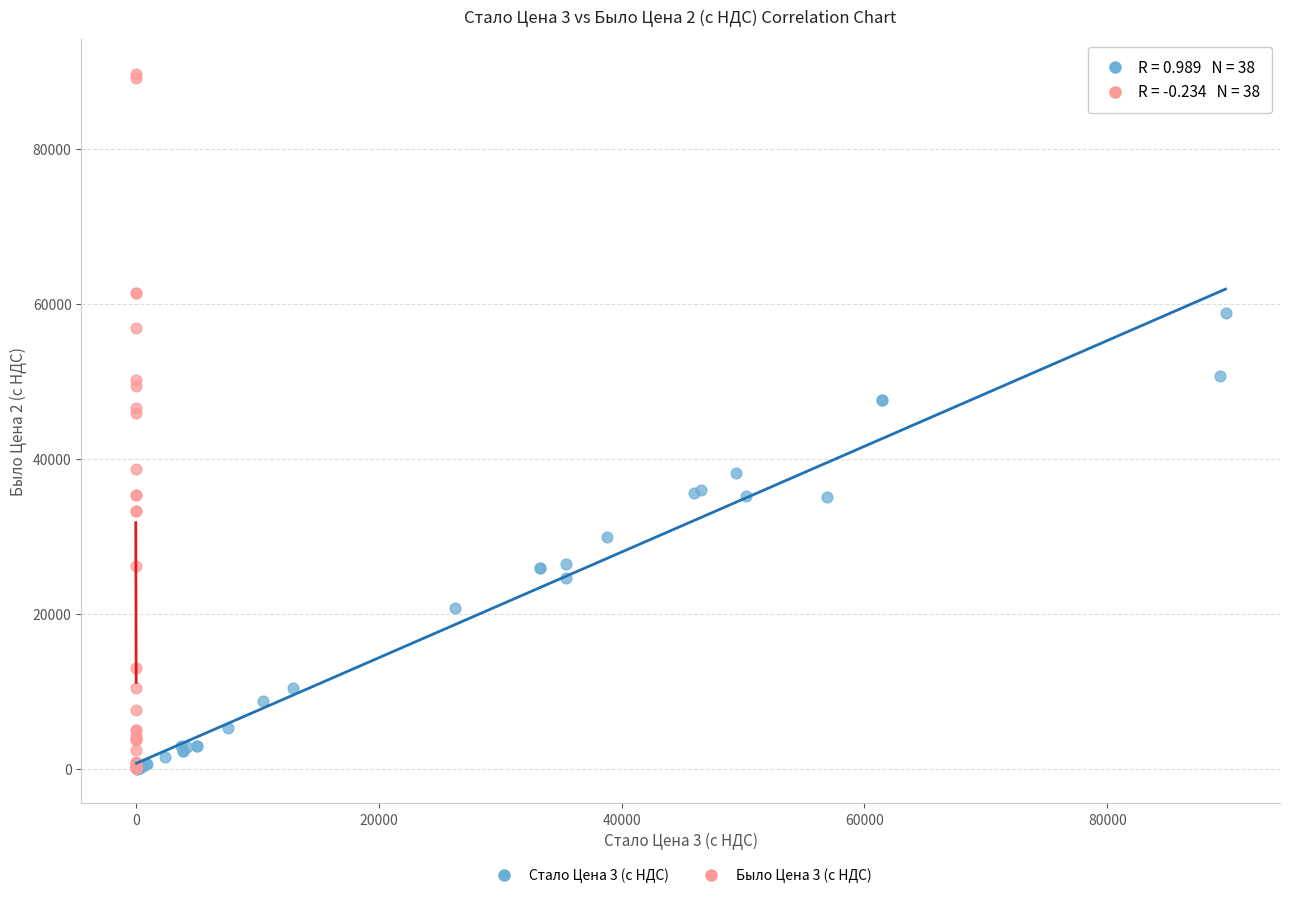

Which series contains the highest Y value?

Было Цена 3 (с НДС)